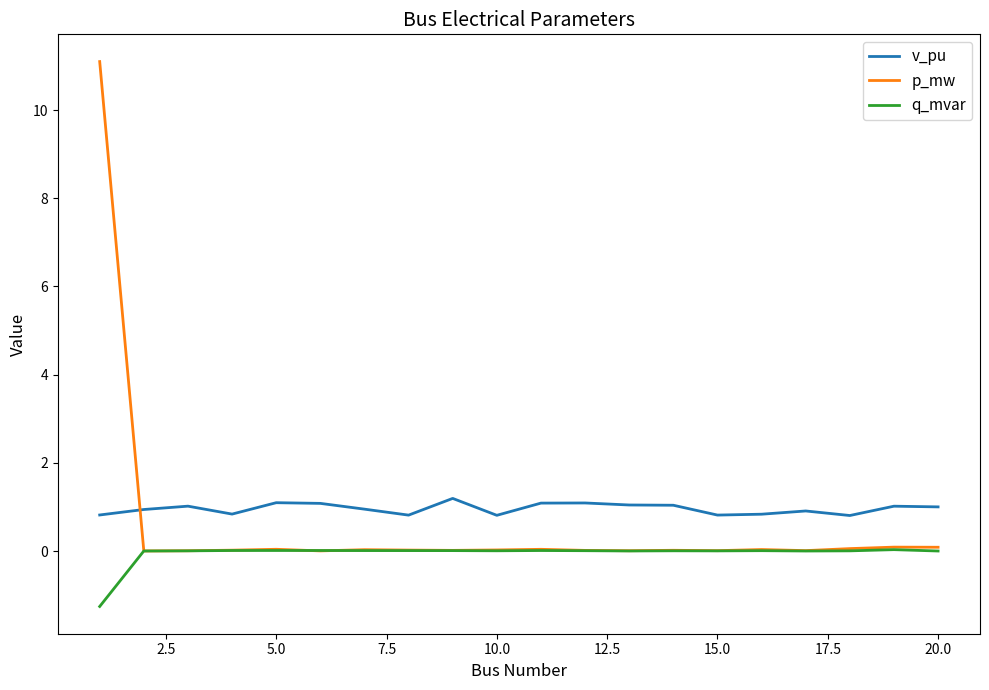

List the series in order of their peak value, lowest first.

q_mvar, v_pu, p_mw